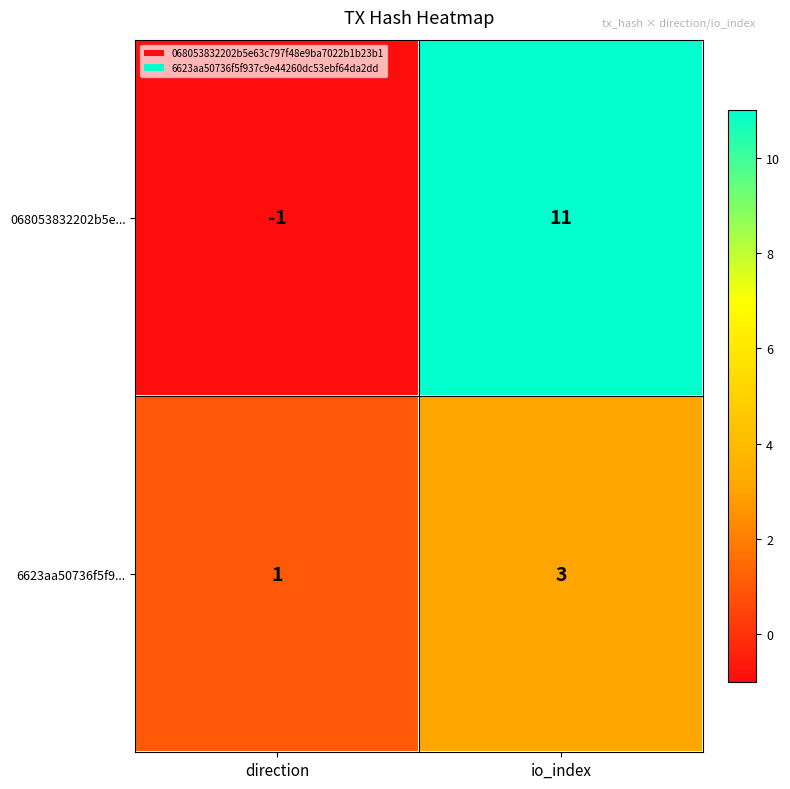

What is the difference between the highest and lowest values at io_index?

8